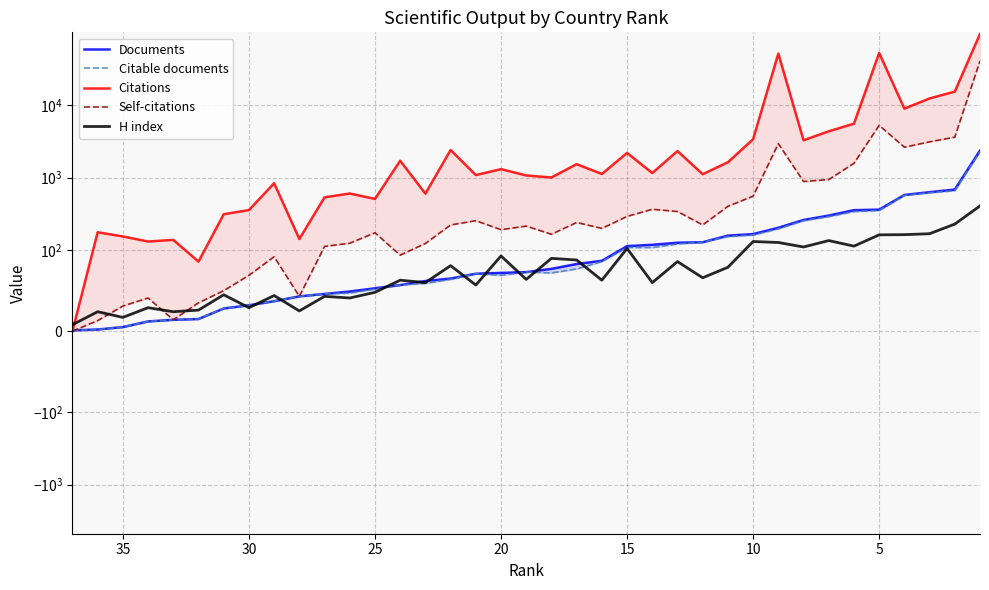

What are all the series names shown in the legend?

Documents, Citable documents, Citations, Self-citations, H index